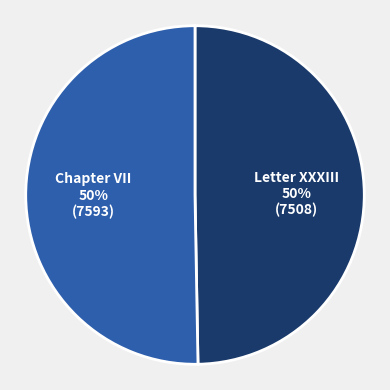

Do Chapter VII and Letter XXXIII together represent more than half of the pie?

Yes